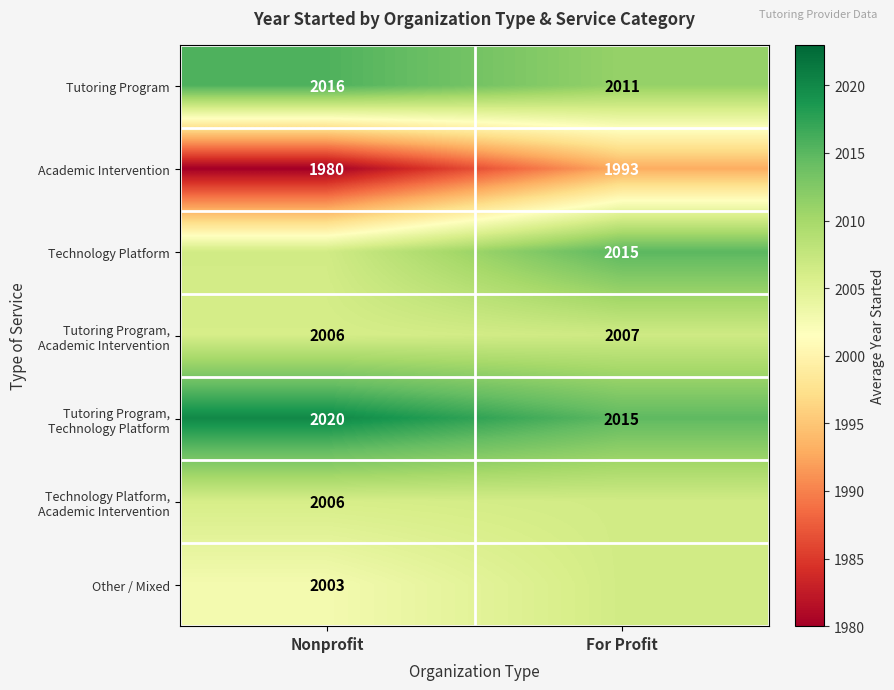

What is the difference between the highest and lowest values at Nonprofit?

40.0